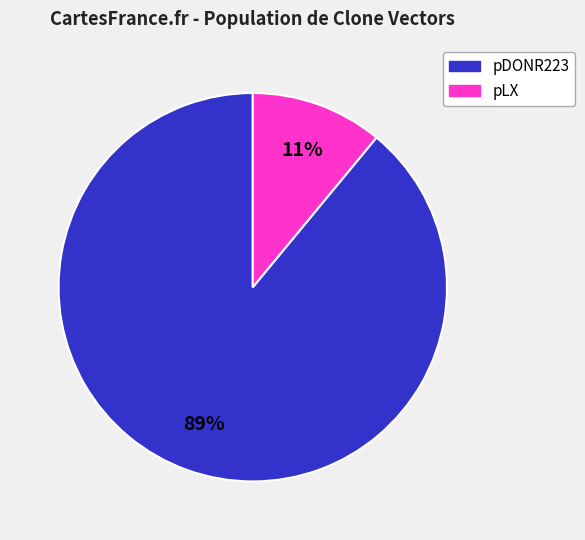

To the nearest percent, what is the average slice percentage?

50%